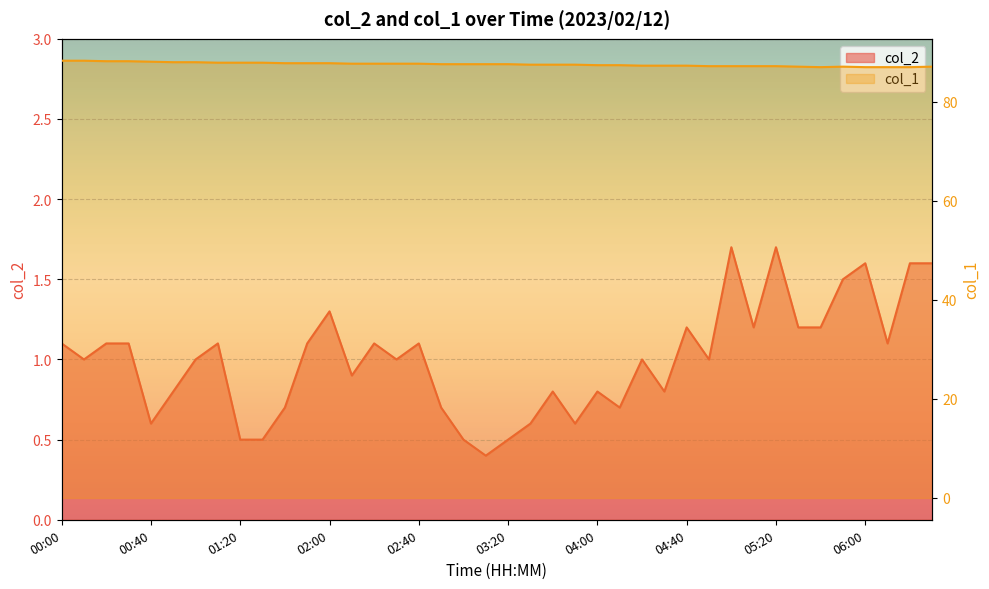

What is the total value across all series at 05:20?

88.9